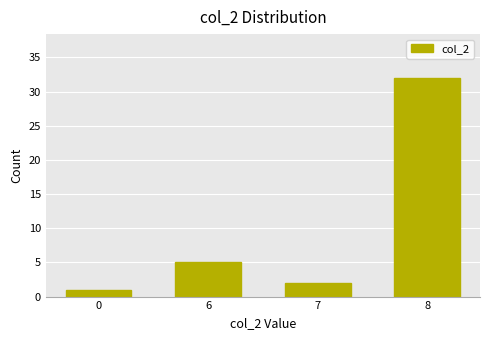

Does the chart contain stacked bars?

No